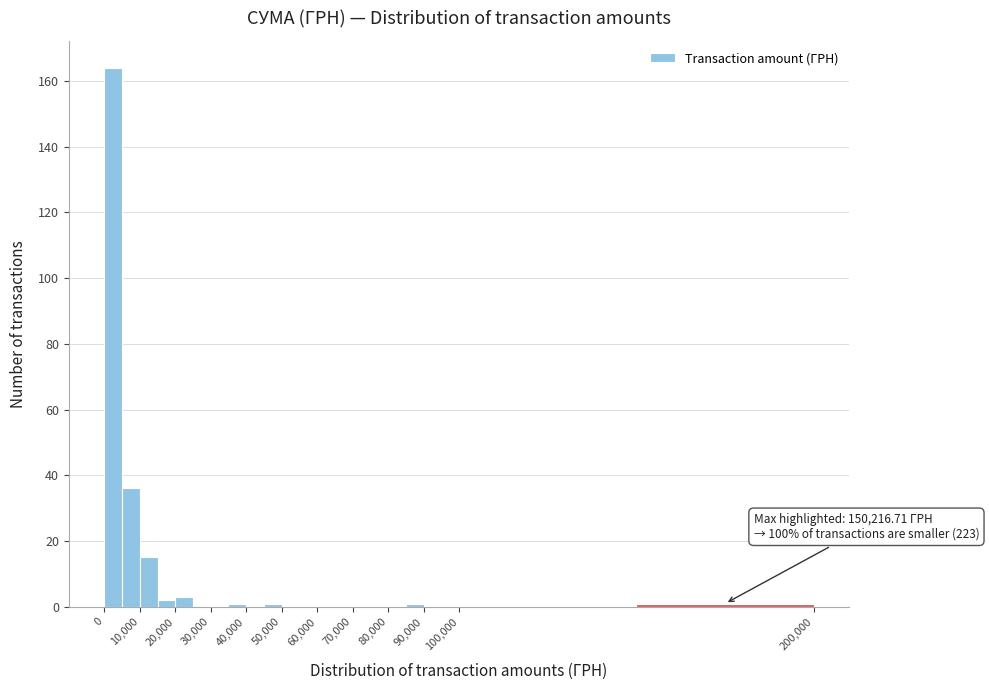

Which range on the x-axis has the tallest bar?

0 to 5000